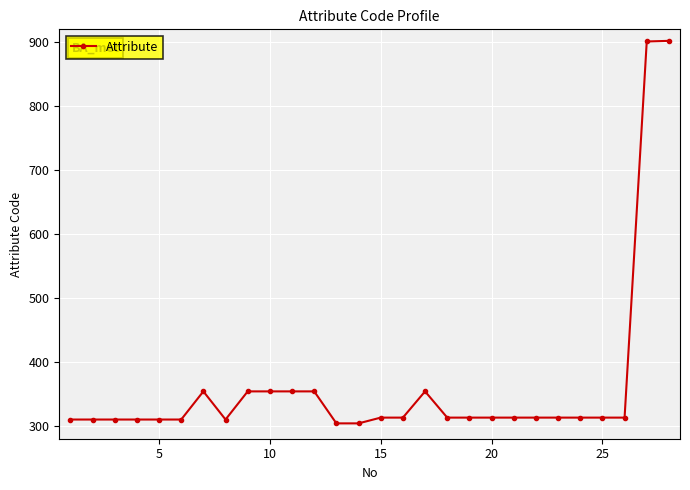

What is the minimum value shown in the chart?

304